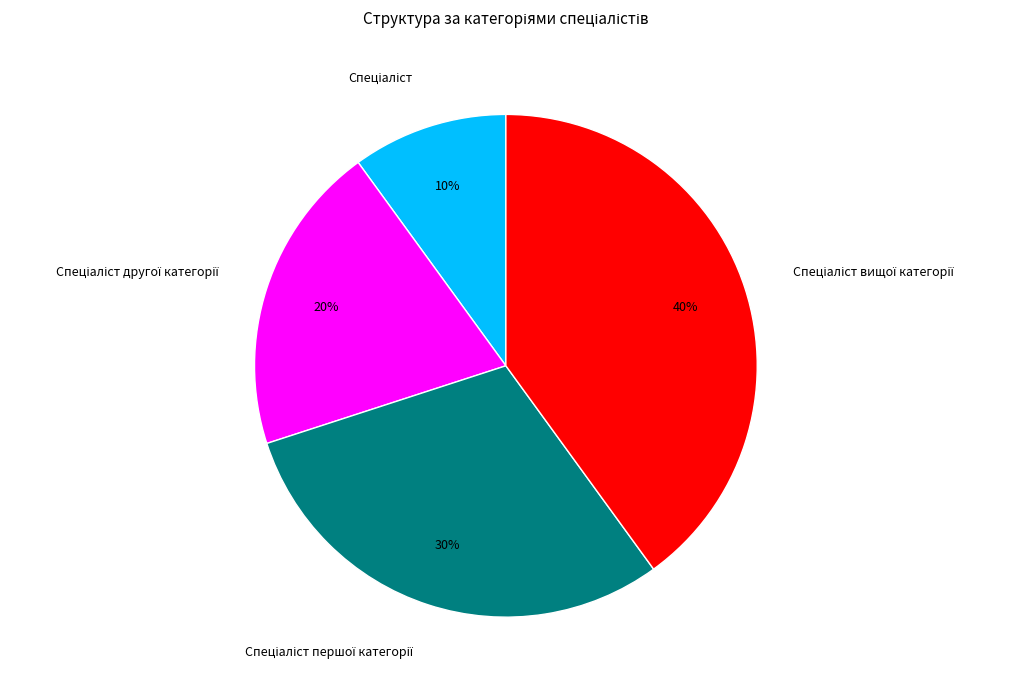

Is there any slice that represents more than half of the pie?

No